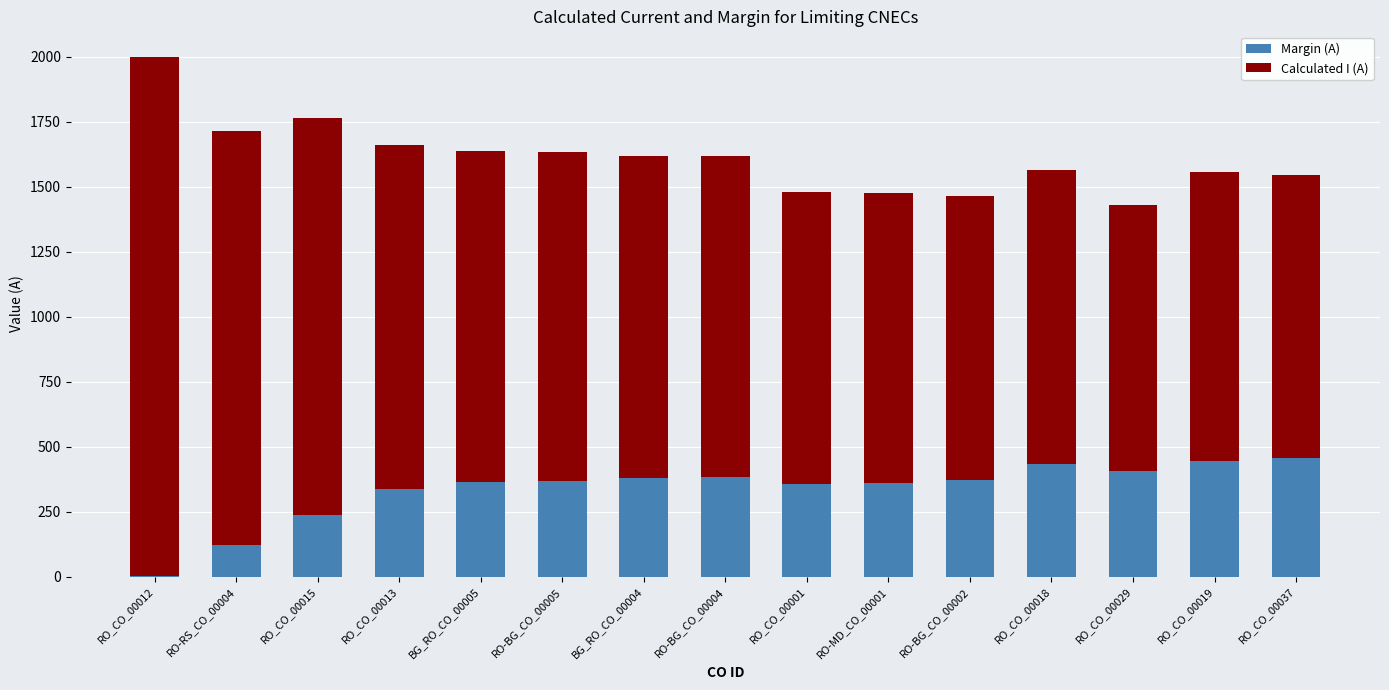

What is the highest value of the Margin (A) series?

455